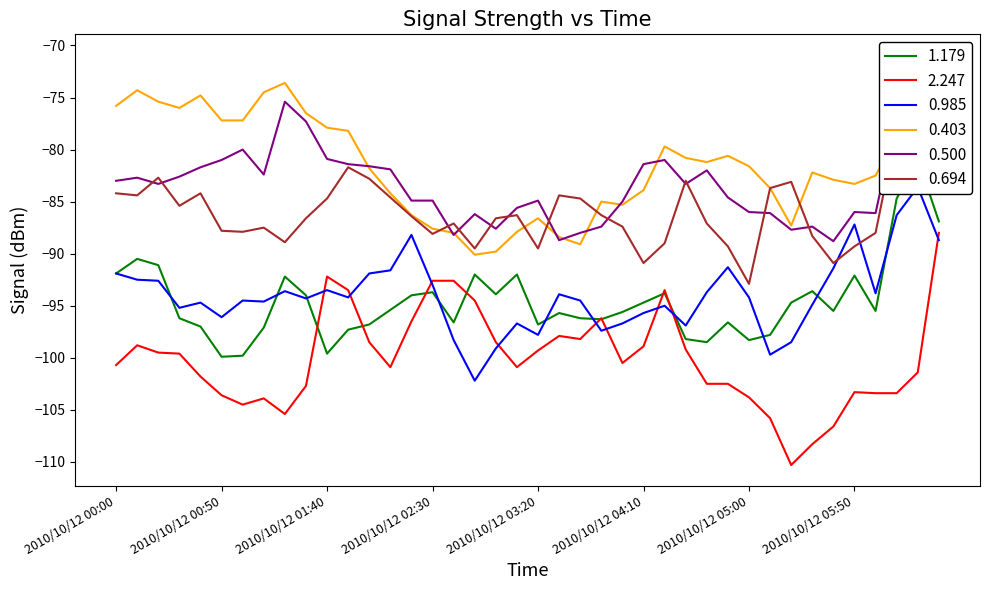

Is it true that 0.985 equals -40.4 at 2010/10/12 03:20?

False